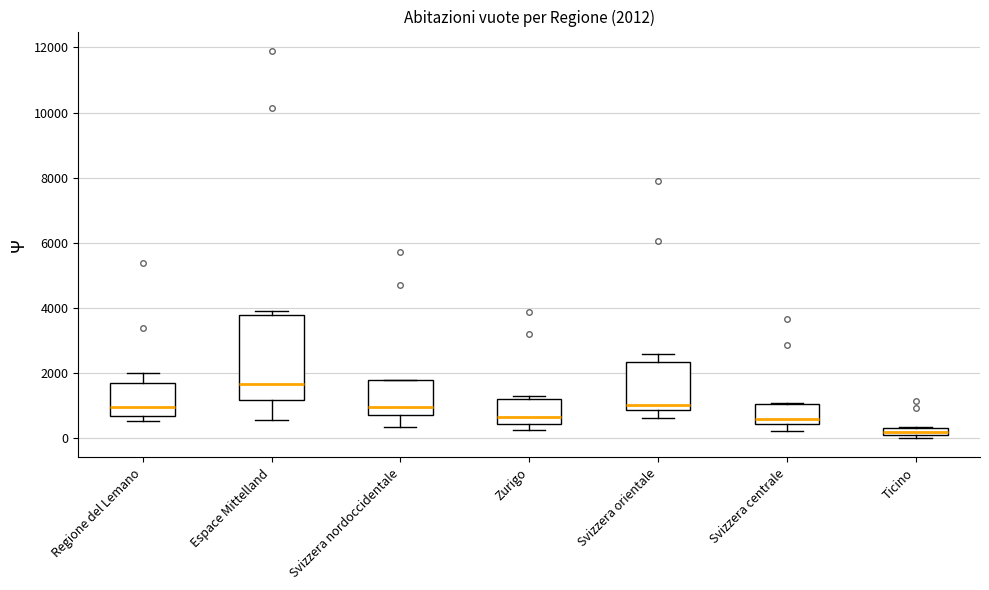

Which box has the highest median line?

Espace Mittelland